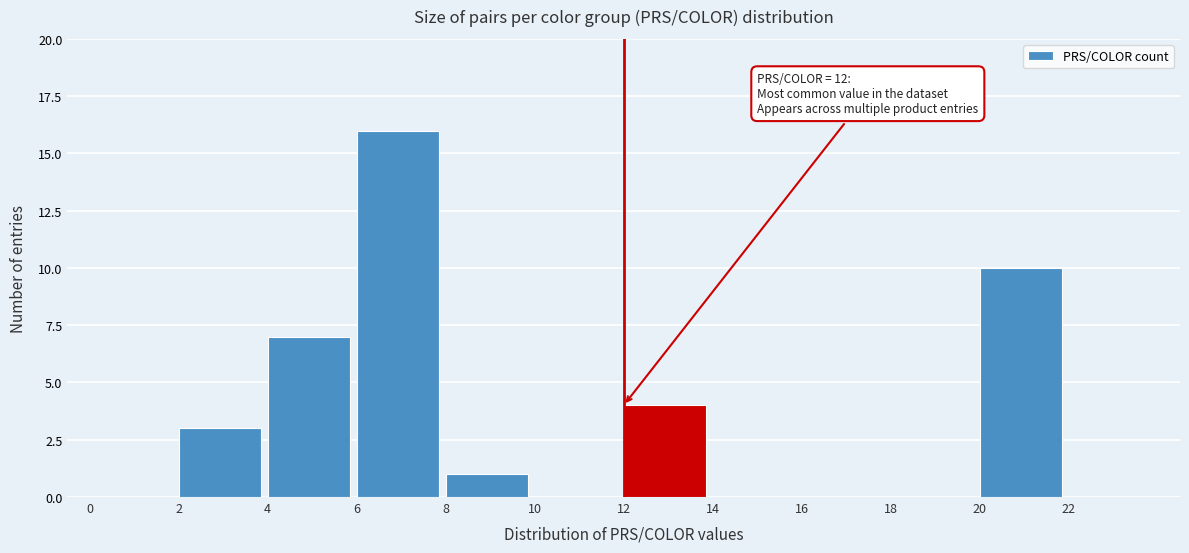

Over which range of the x-axis is the bar tallest?

6 to 8